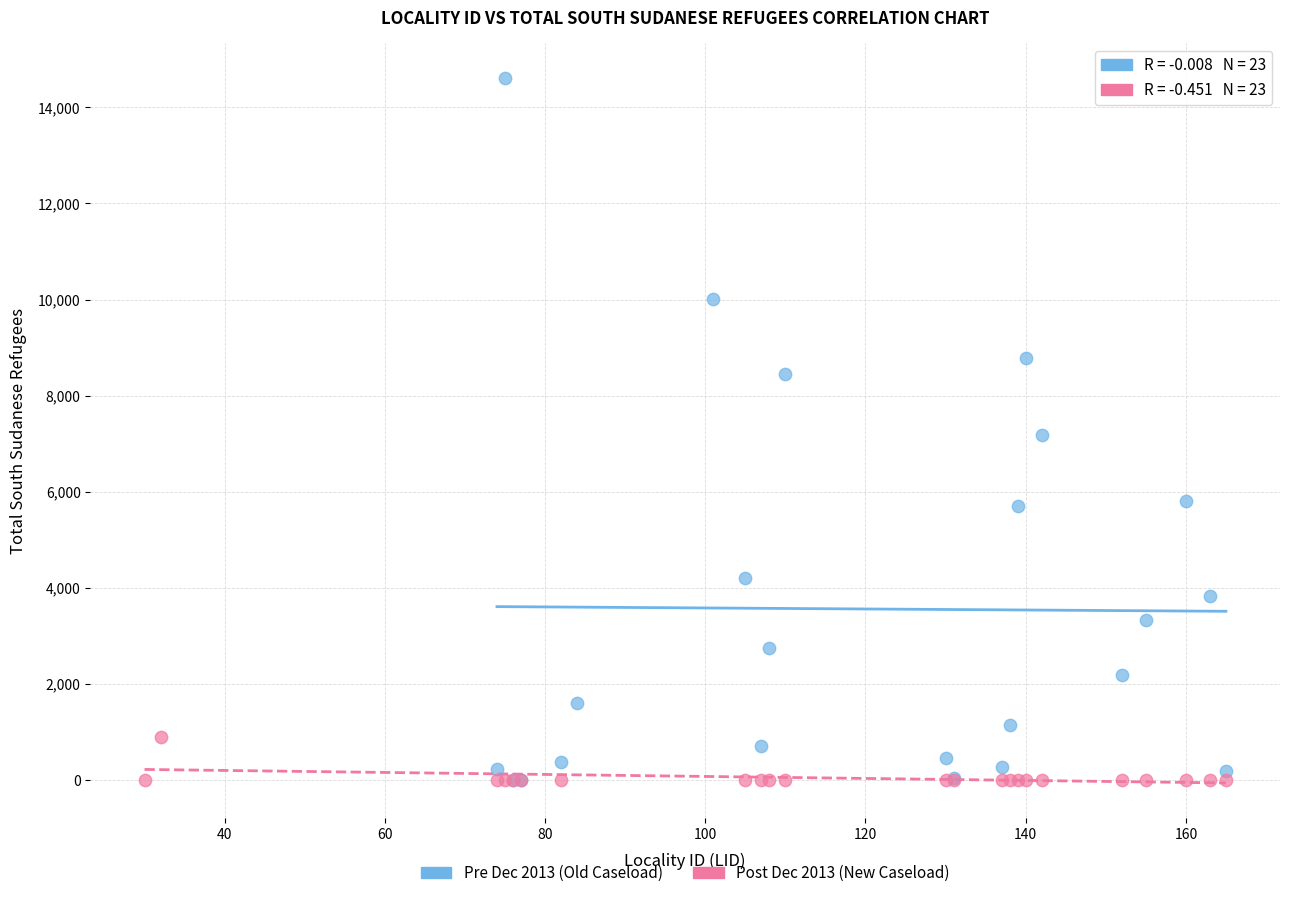

Which series has the widest spread of Y values?

Pre Dec 2013 (Old Caseload)